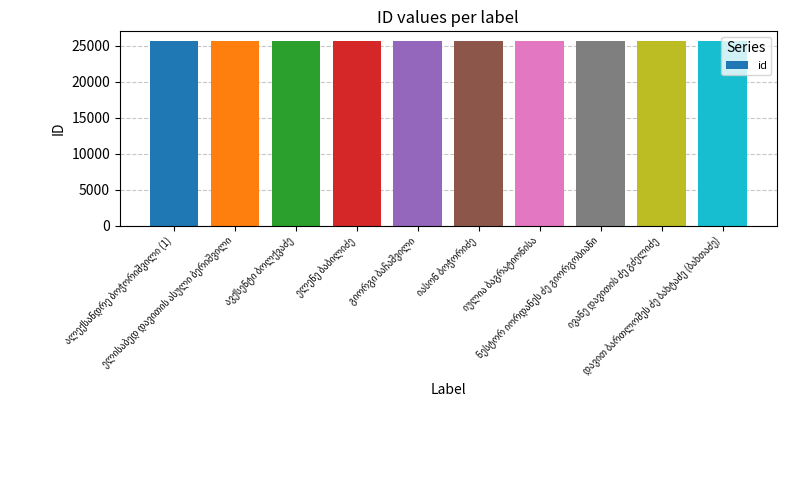

What is the sum of all values?

257125